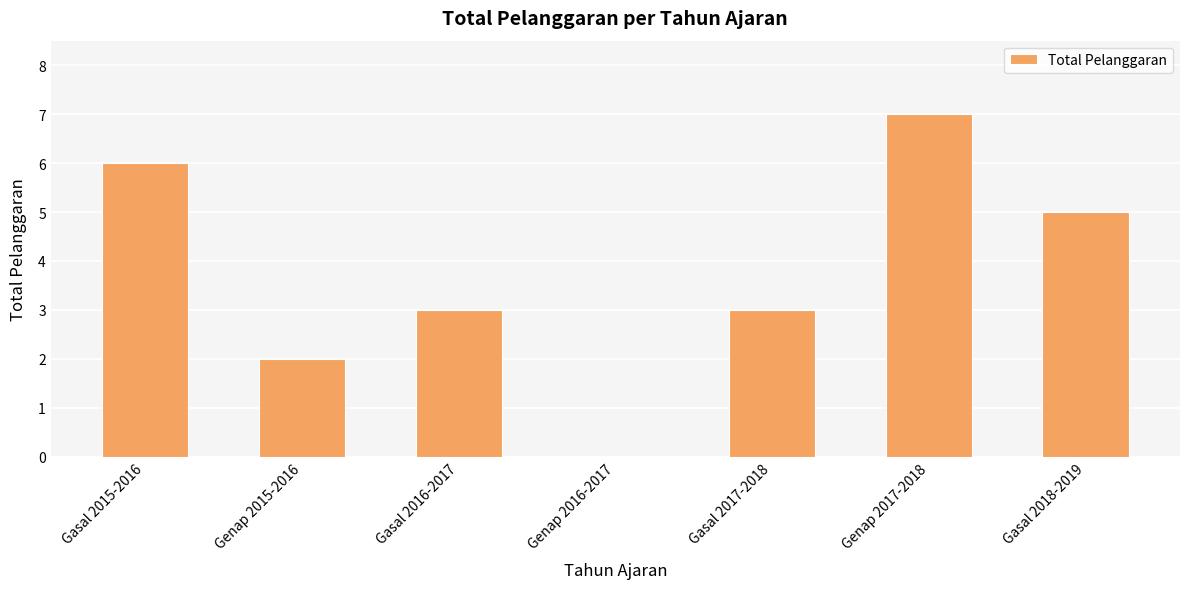

What is the approximate value at Gasal 2016-2017?

3